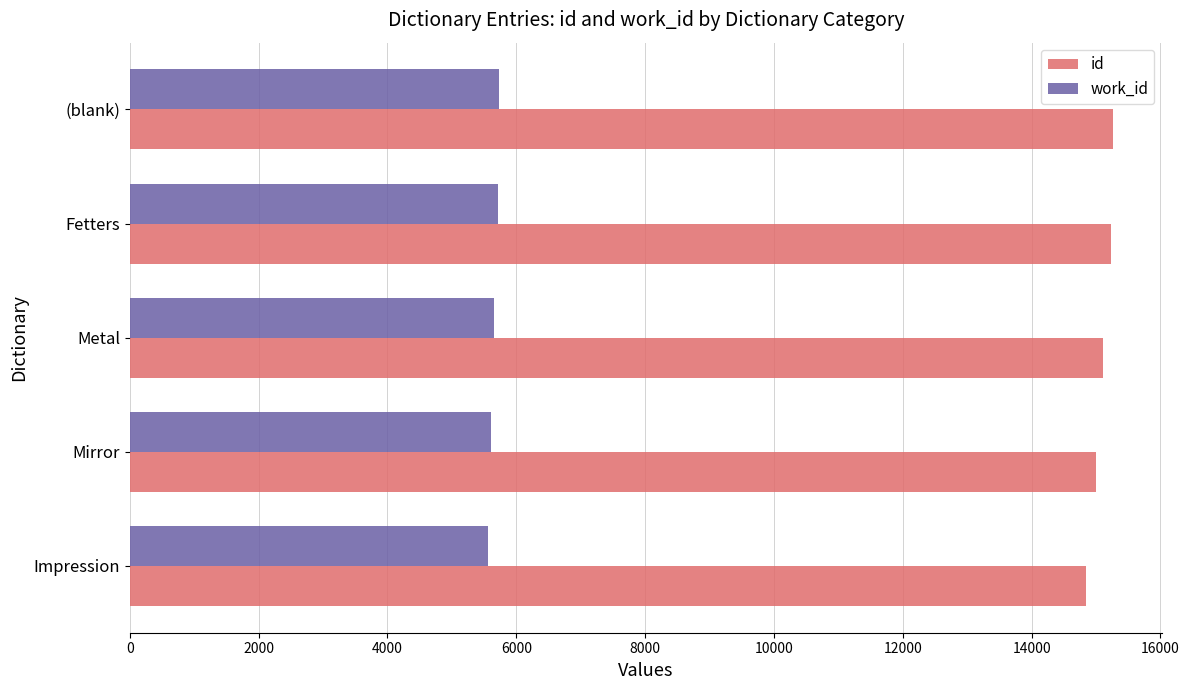

What is the approximate value of work_id at (blank)?

5726